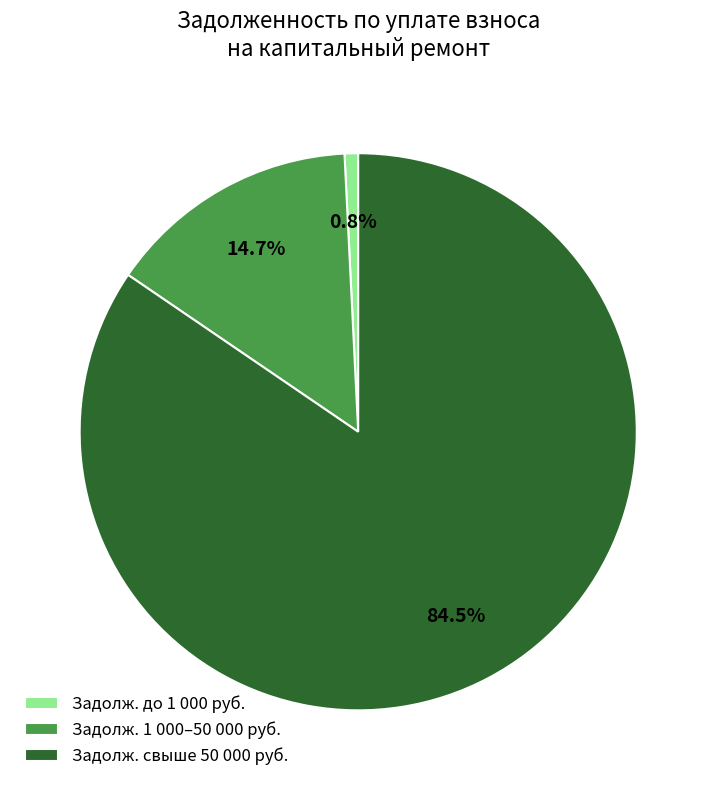

Rank the categories by value from highest to lowest.

Задолж. свыше 50 000 руб., Задолж. 1 000–50 000 руб., Задолж. до 1 000 руб.